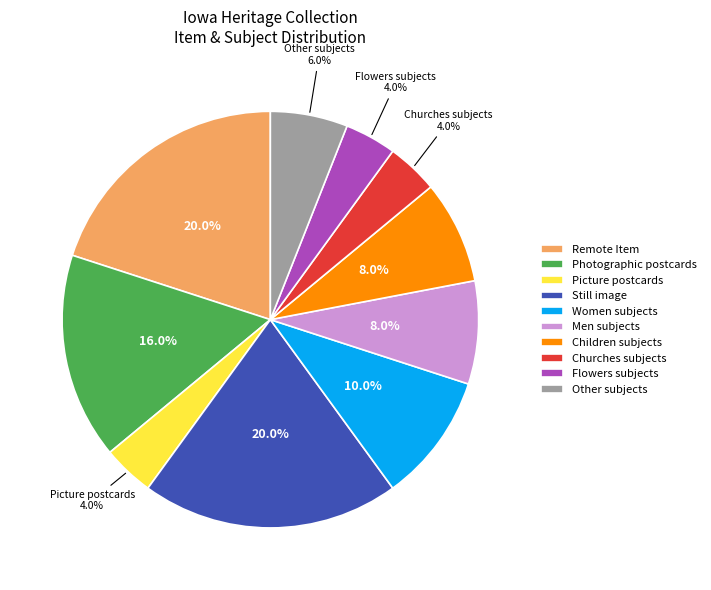

Combined, what portion of the pie is Men subjects and Remote Item?

28.0%